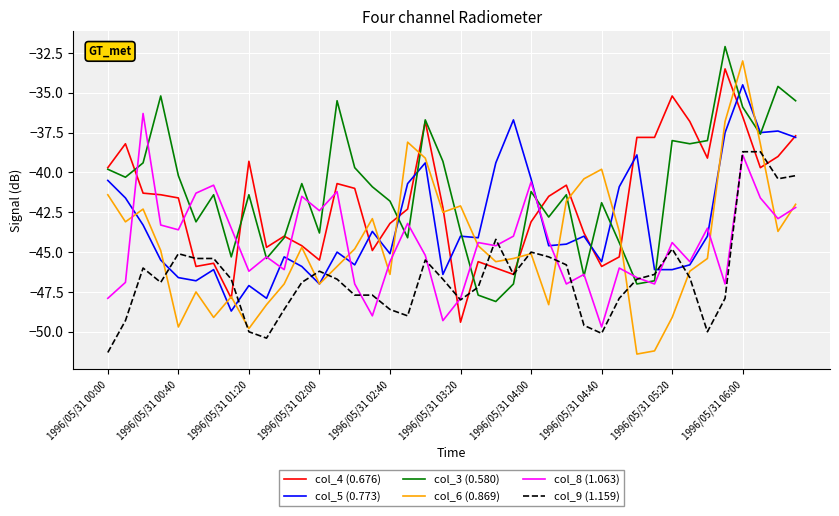

Which series has the widest spread of values?

col_6 (0.869)